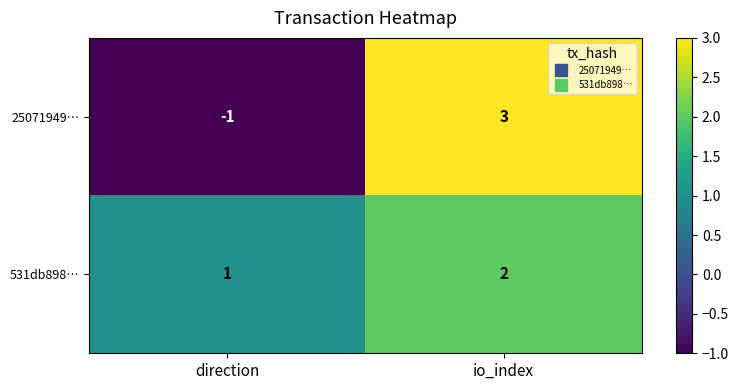

Count the number of data series in this chart.

2